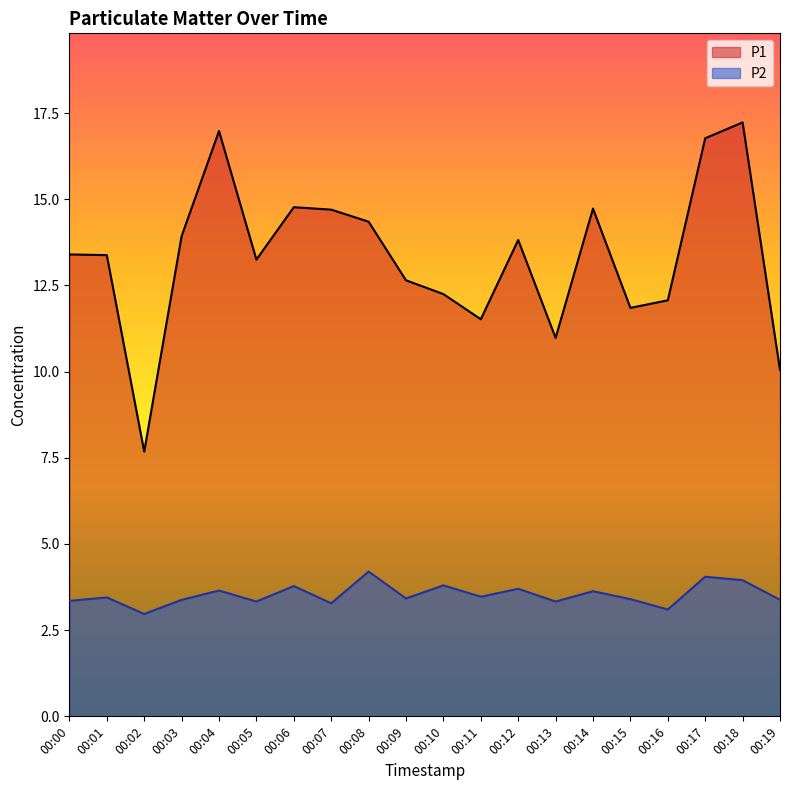

True or false: P1 has more than 2 interior local peaks.

True